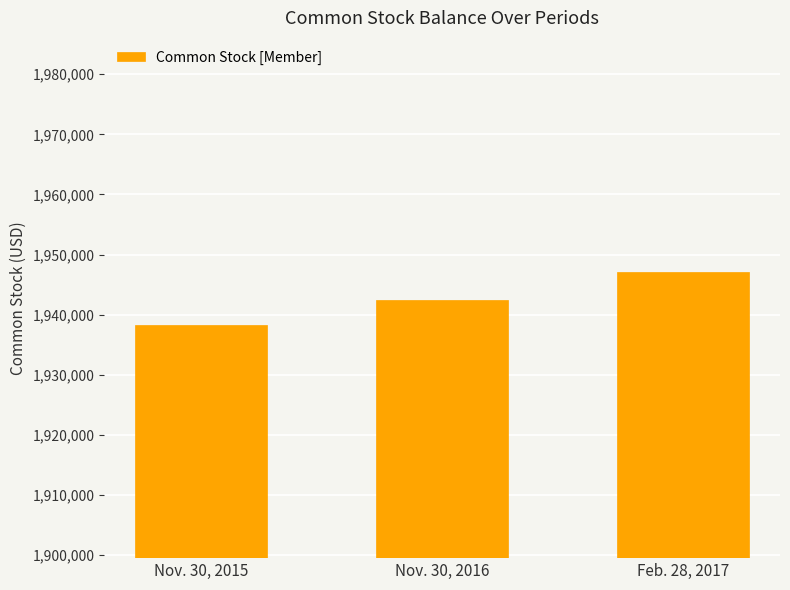

True or false: the data shows 1938262 at Nov. 30, 2015.

True